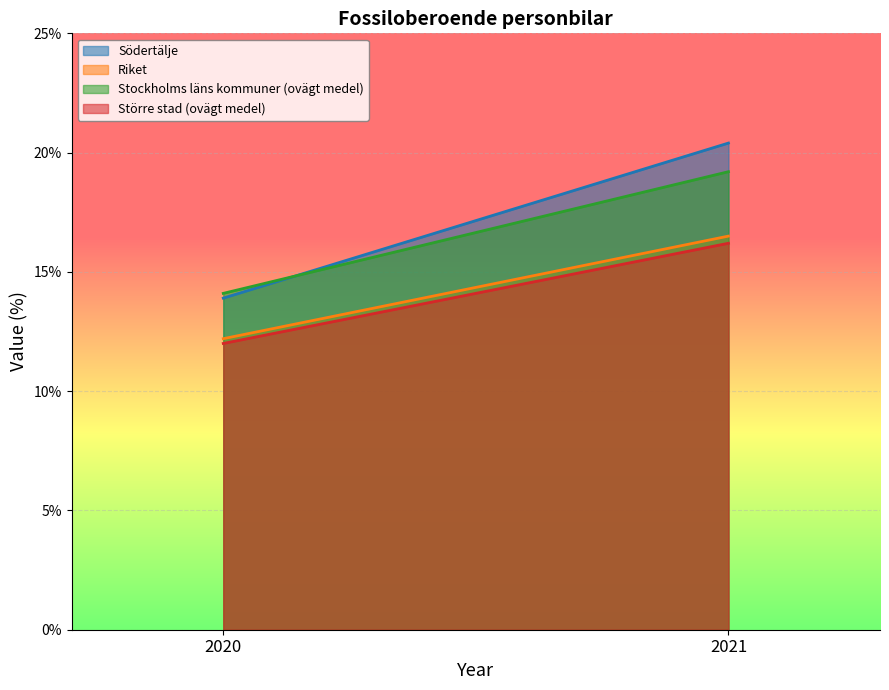

At which label does Riket first exceed 16?

2021